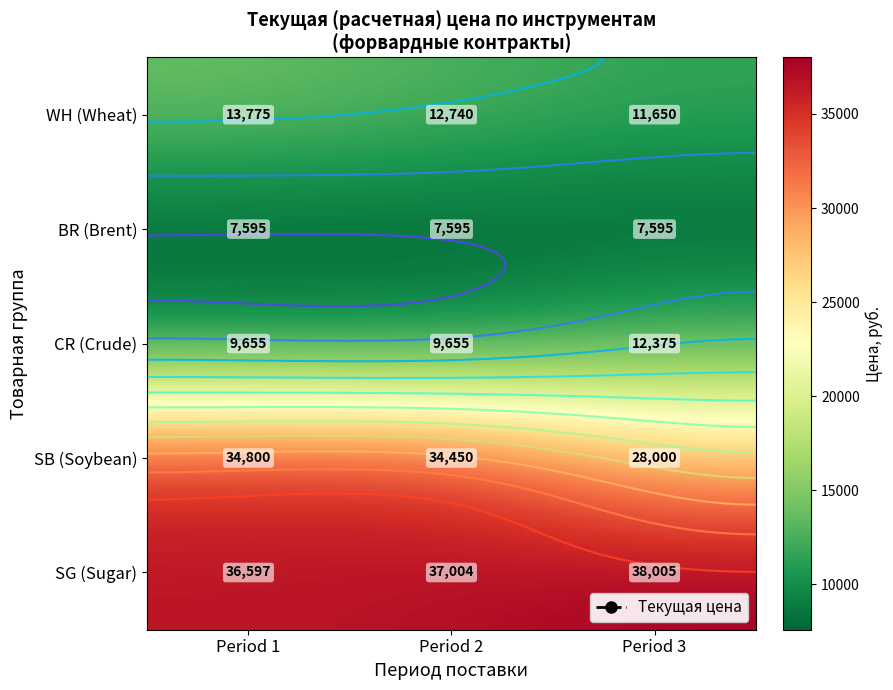

What is the difference between the maximum and second lowest values in the WH (Wheat) series?

1035.0